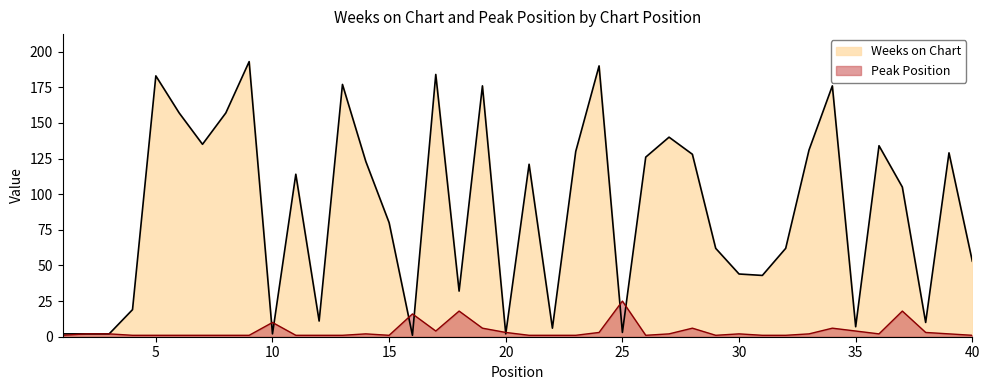

True or false: Peak Position has a value of 1 at 21.

True